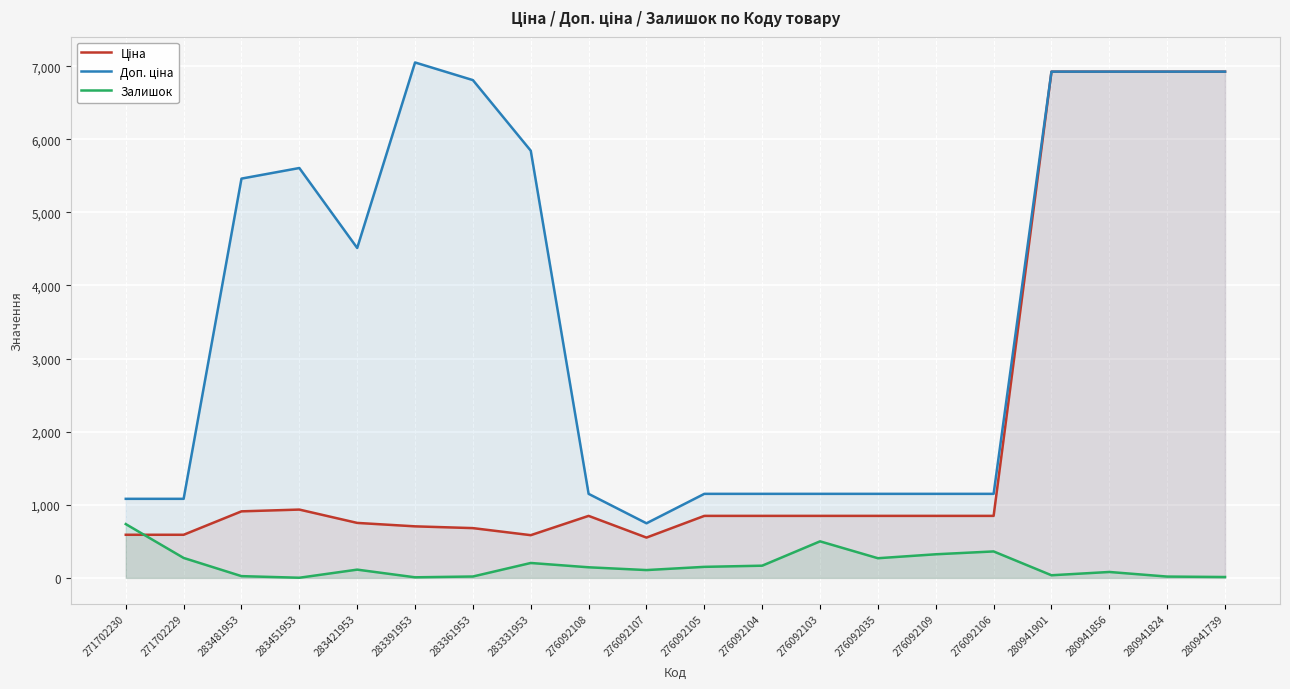

True or false: Залишок and Доп. ціна intersect in this chart.

False